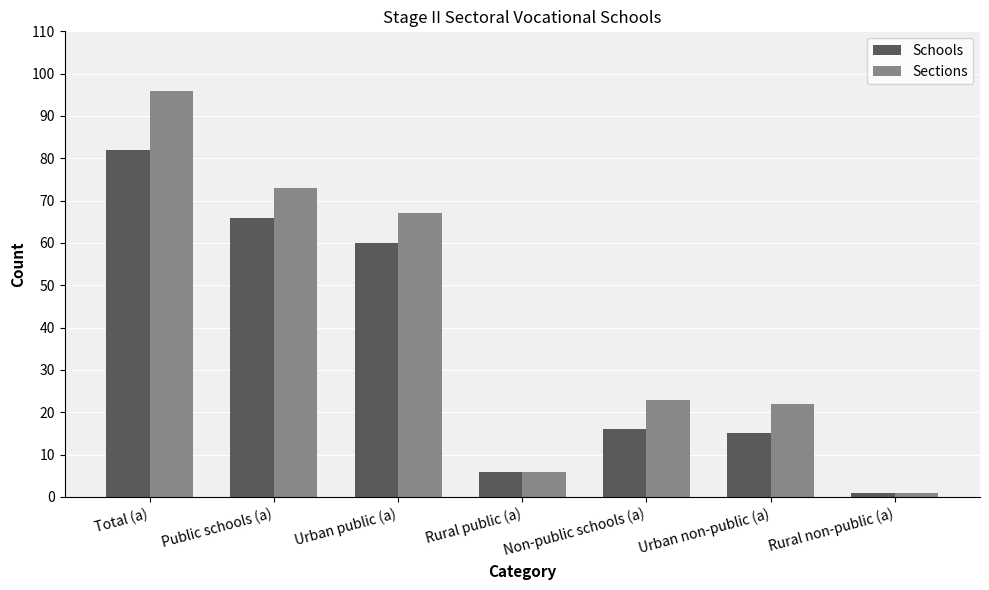

At which category is the sum across all series the highest?

Total (a)